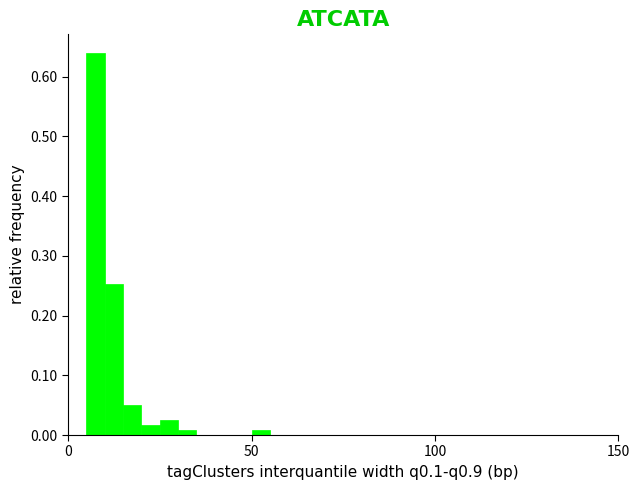

Around what value on the x-axis is the tallest bar? Give the approximate position of its centre, as read against the axis.

10